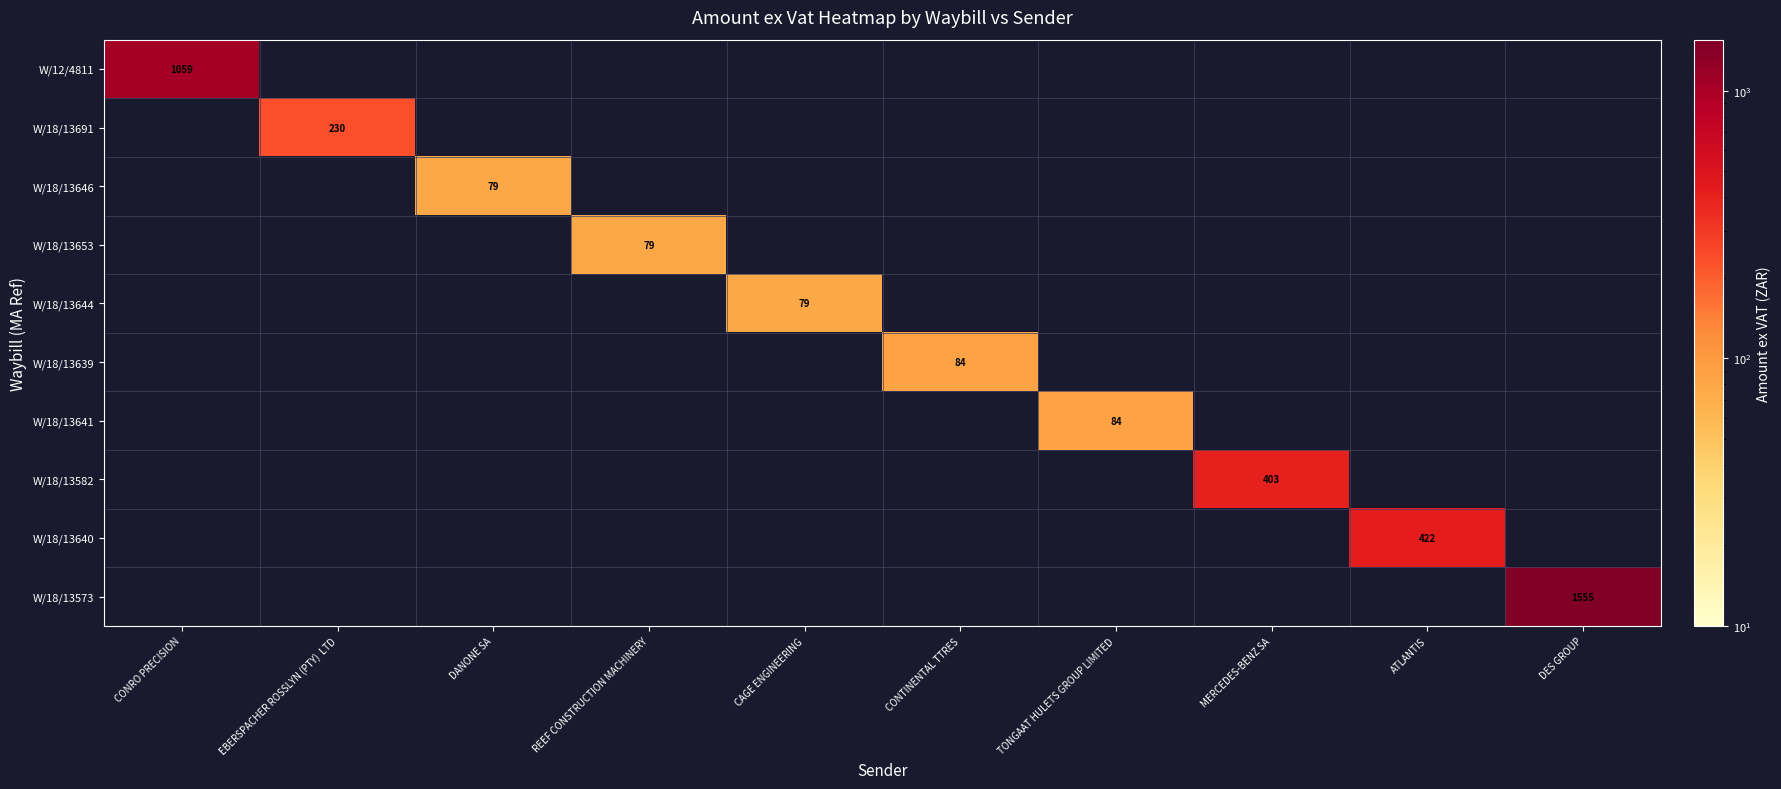

How many series are shown in this chart?

10